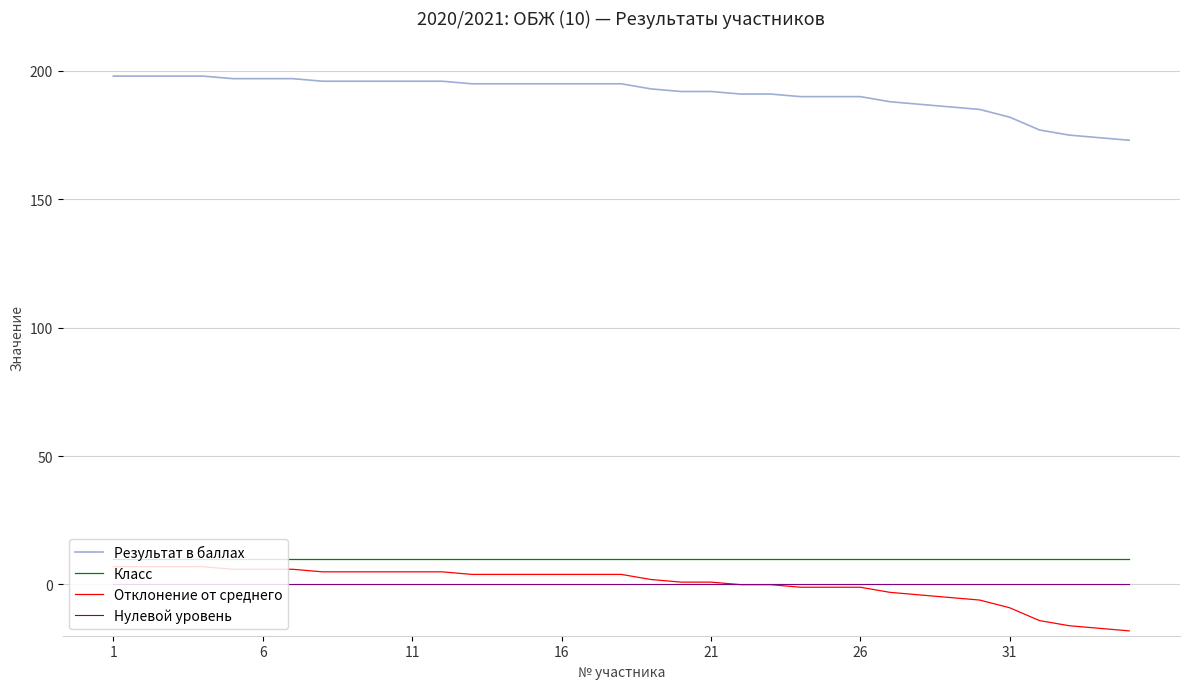

Reading left to right, what are all the values shown in this chart?

Результат в баллах: 198.0	198.0	198.0	198.0	197.0	197.0	197.0	196.0	196.0	196.0	196.0	196.0	195.0	195.0	195.0	195.0	195.0	195.0	193.0	192.0	192.0	191.0	191.0	190.0	190.0	190.0	188.0	187.0	186.0	185.0	182.0	177.0	175.0	174.0	173.0
Класс: 10.0	10.0	10.0	10.0	10.0	10.0	10.0	10.0	10.0	10.0	10.0	10.0	10.0	10.0	10.0	10.0	10.0	10.0	10.0	10.0	10.0	10.0	10.0	10.0	10.0	10.0	10.0	10.0	10.0	10.0	10.0	10.0	10.0	10.0	10.0
Отклонение от среднего: 6.9	6.9	6.9	6.9	5.9	5.9	5.9	4.9	4.9	4.9	4.9	4.9	3.9	3.9	3.9	3.9	3.9	3.9	1.9	0.9	0.9	-0.1	-0.1	-1.1	-1.1	-1.1	-3.1	-4.1	-5.1	-6.1	-9.1	-14.1	-16.1	-17.1	-18.1
Нулевой уровень: 0.0	0.0	0.0	0.0	0.0	0.0	0.0	0.0	0.0	0.0	0.0	0.0	0.0	0.0	0.0	0.0	0.0	0.0	0.0	0.0	0.0	0.0	0.0	0.0	0.0	0.0	0.0	0.0	0.0	0.0	0.0	0.0	0.0	0.0	0.0